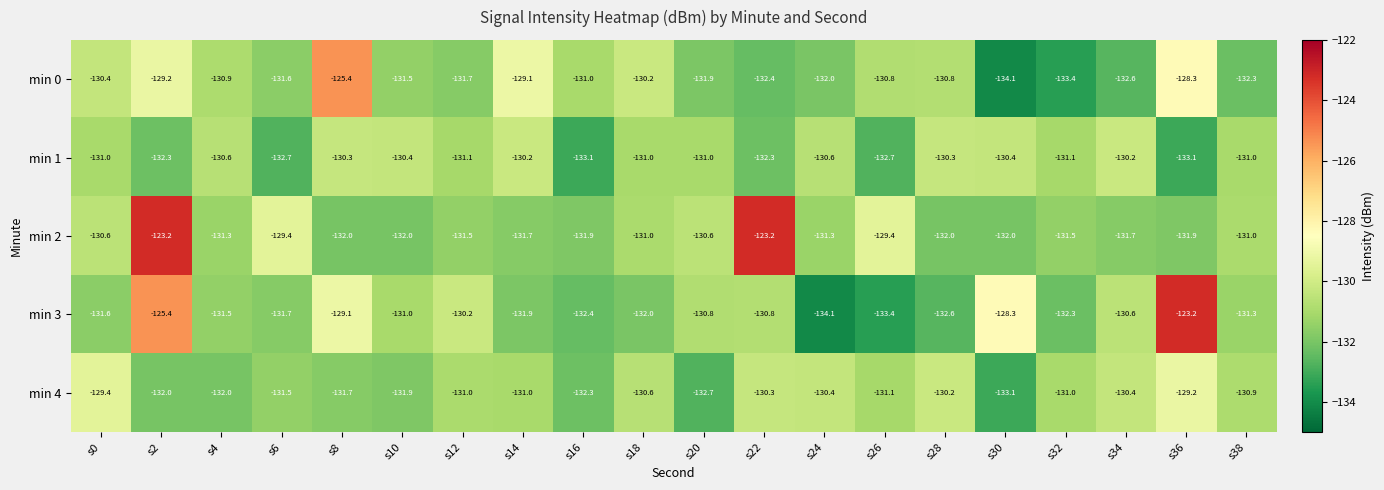

Is it true that min 1 equals -221.1 at s36?

False